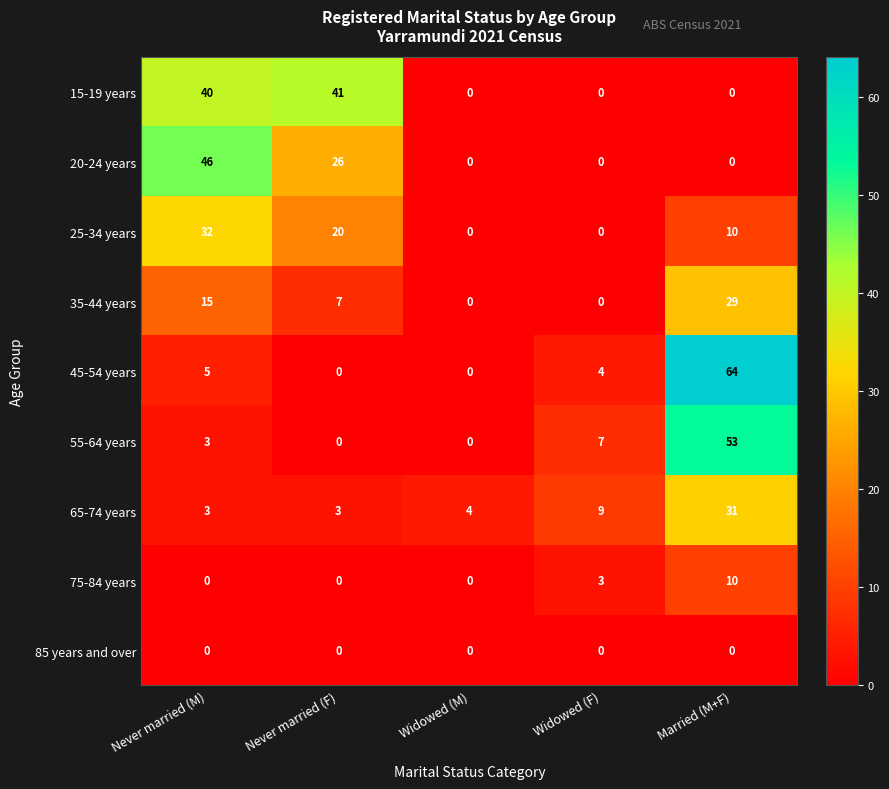

Rank the series by their maximum value, from lowest to highest.

85 years and over, 75-84 years, 35-44 years, 65-74 years, 25-34 years, 15-19 years, 20-24 years, 55-64 years, 45-54 years